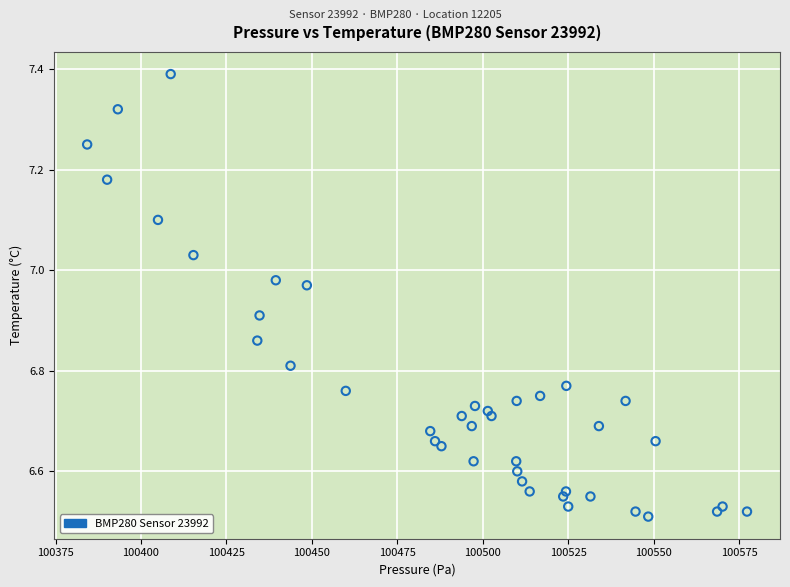

What is the range of X values (max minus min)?

193.1